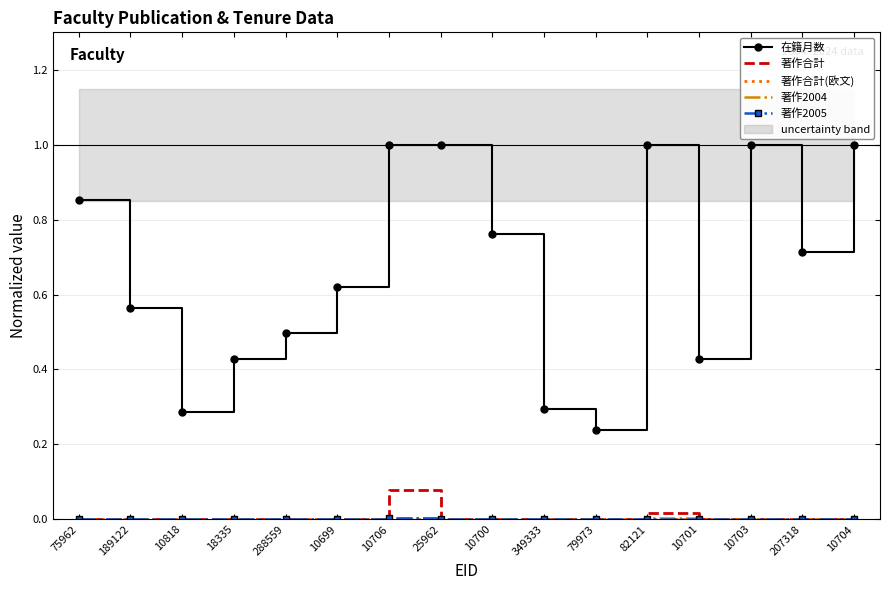

At how many categories does at least one series exceed 0?

16